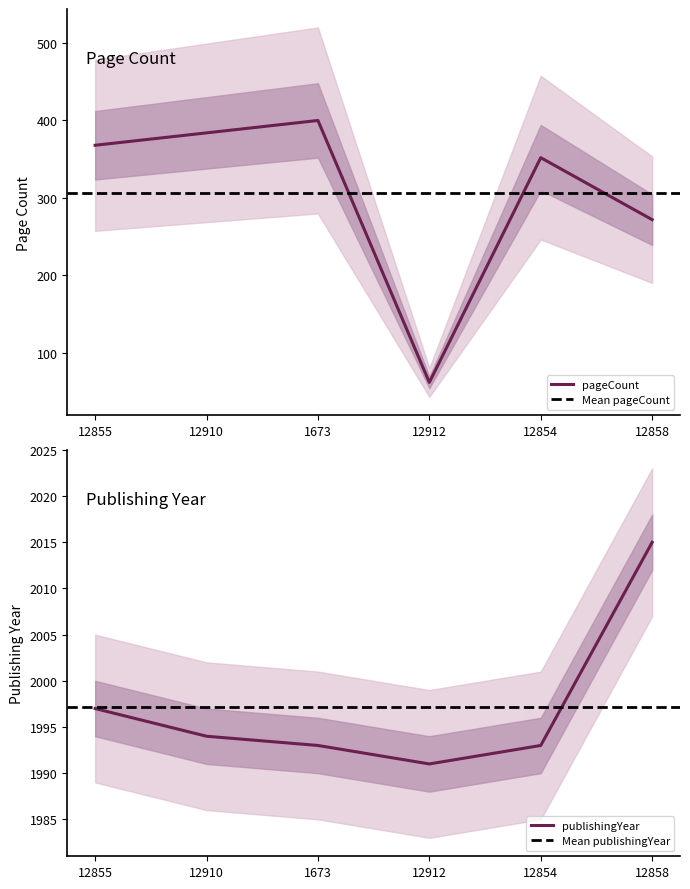

Reading left to right, transcribe all the data shown in this chart.

pageCount: 368	384	400	62	352	272
publishingYear: 1997	1994	1993	1991	1993	2015